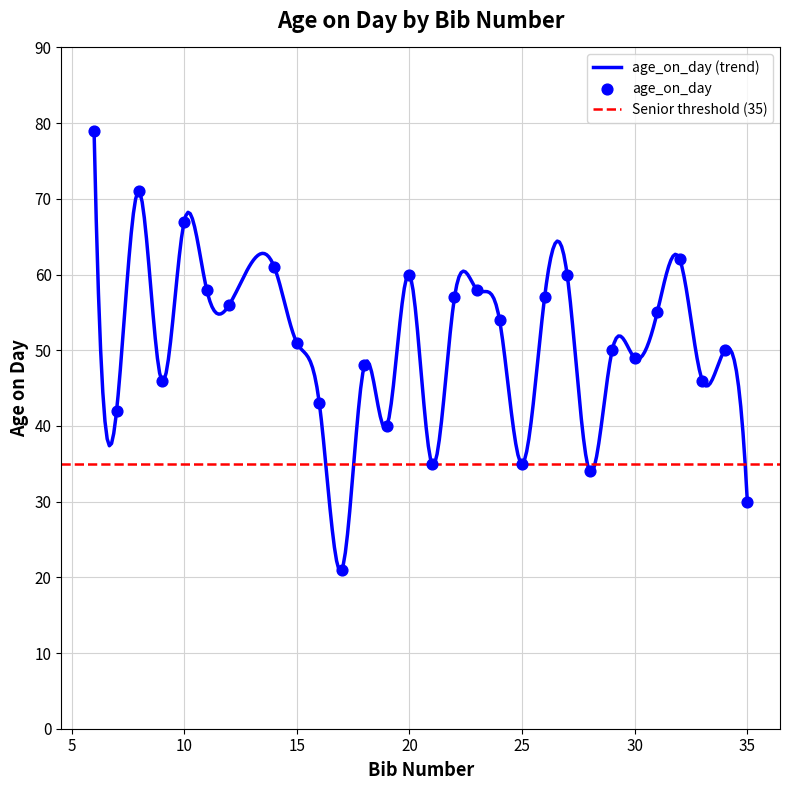

What is the change in value from 11 to 28?

-24